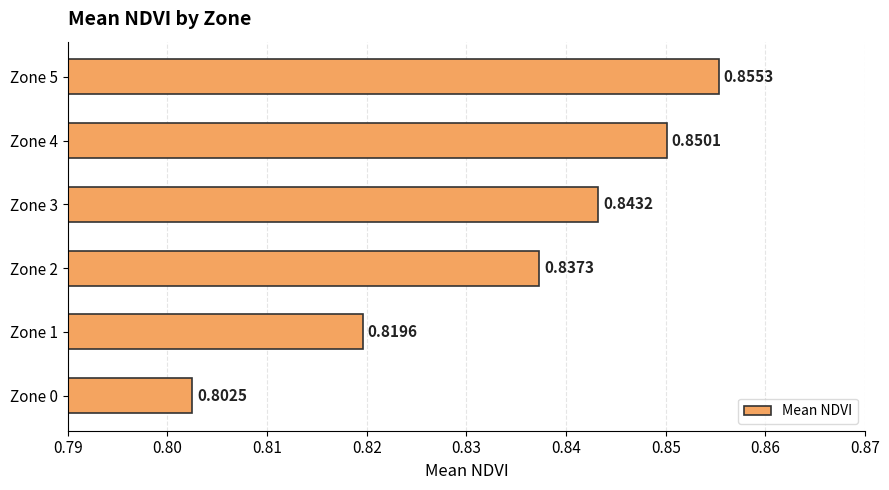

Count the values in the range 0 to 1.

6